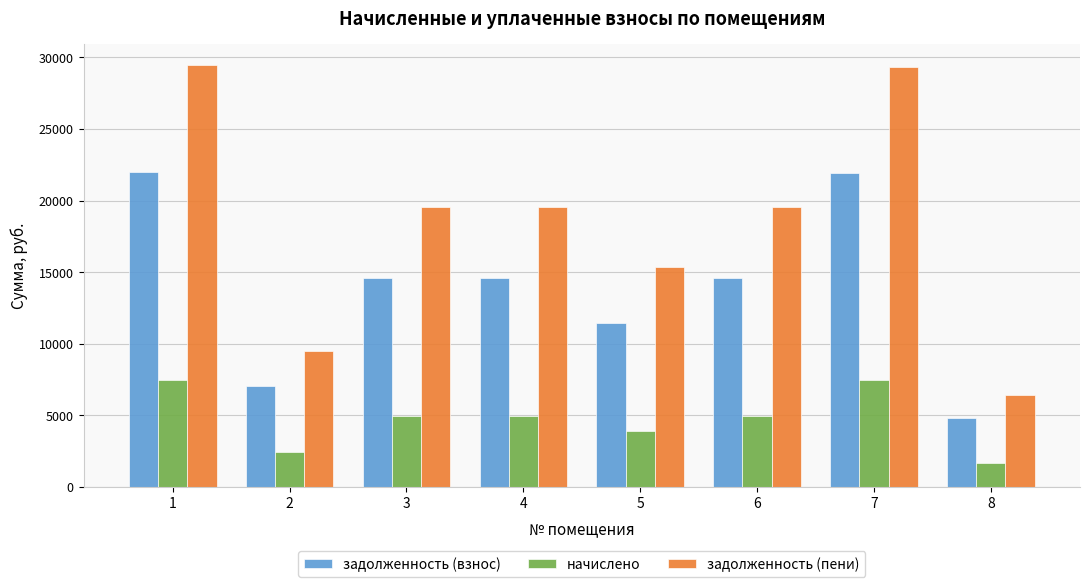

Where does the начислено series first go above 4964?

1